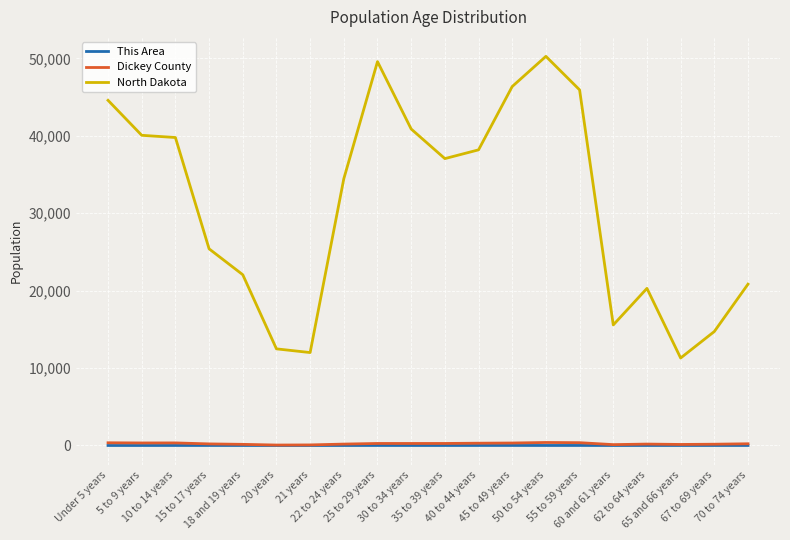

Which series has the largest total across all categories?

North Dakota